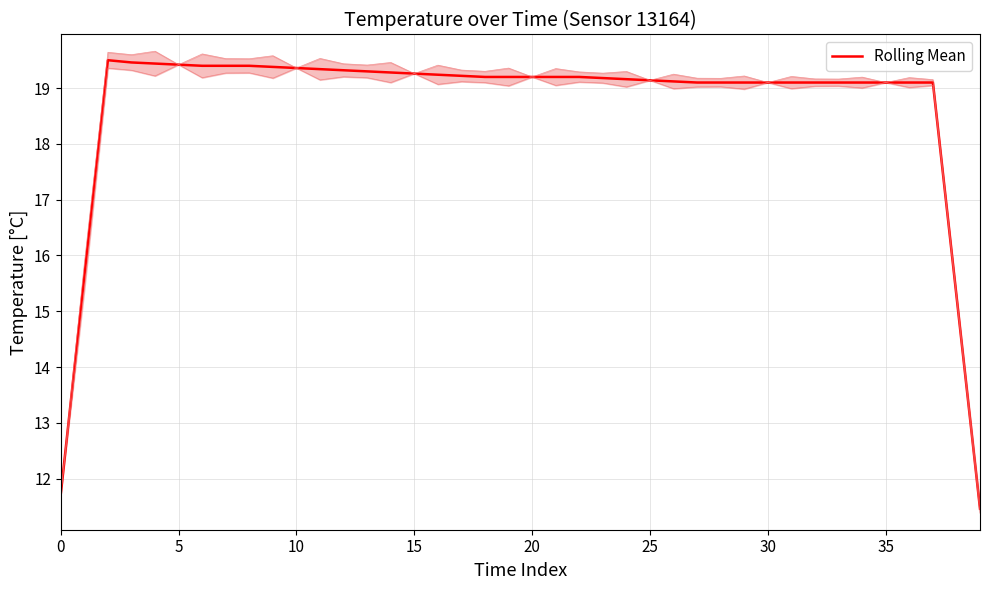

Reading left to right, list all the values displayed in this chart.

11.7	15.6	19.5	19.5	19.4	19.4	19.4	19.4	19.4	19.4	19.4	19.3	19.3	19.3	19.3	19.3	19.2	19.2	19.2	19.2	19.2	19.2	19.2	19.2	19.2	19.1	19.1	19.1	19.1	19.1	19.1	19.1	19.1	19.1	19.1	19.1	19.1	19.1	15.3	11.5